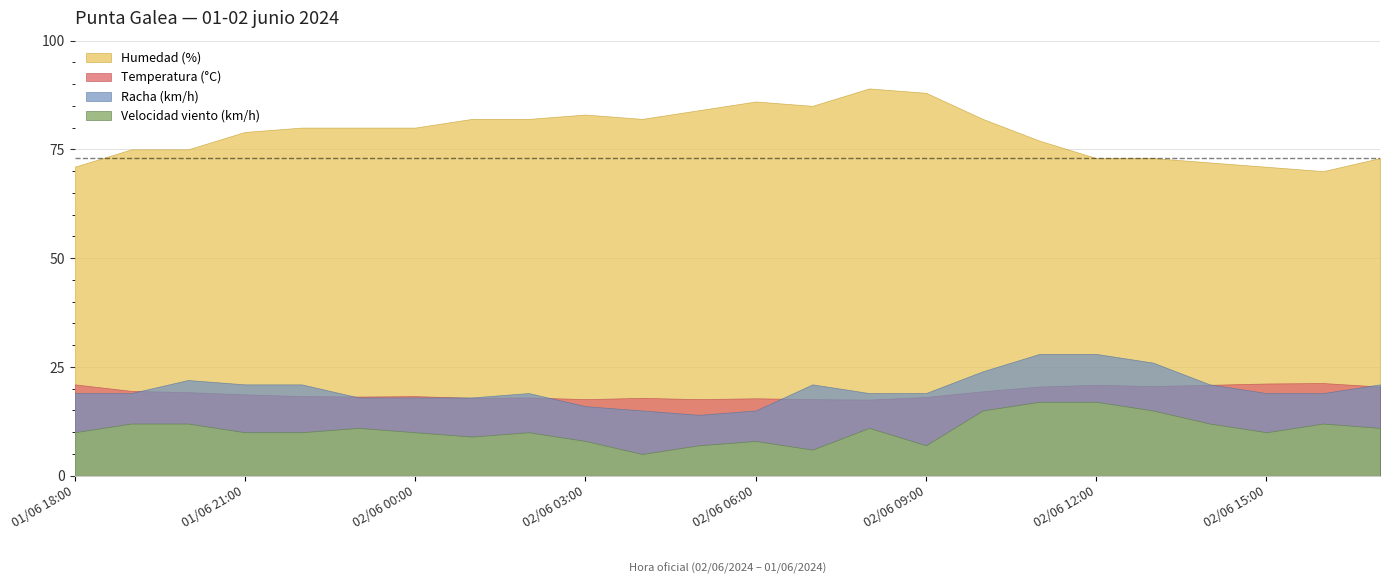

Reading left to right, extract all data points from this chart.

Temperatura (°C): 01/06 18:00=21.0	01/06 19:00=19.5	01/06 20:00=19.2	01/06 21:00=18.7	01/06 22:00=18.3	01/06 23:00=18.2	02/06 00:00=18.3	02/06 01:00=17.9	02/06 02:00=18.0	02/06 03:00=17.6	02/06 04:00=17.9	02/06 05:00=17.6	02/06 06:00=17.8	02/06 07:00=17.6	02/06 08:00=17.5	02/06 09:00=18.1	02/06 10:00=19.4	02/06 11:00=20.5	02/06 12:00=20.9	02/06 13:00=20.6	02/06 14:00=20.9	02/06 15:00=21.2	02/06 16:00=21.3	02/06 17:00=20.5
Humedad (%): 01/06 18:00=71.0	01/06 19:00=75.0	01/06 20:00=75.0	01/06 21:00=79.0	01/06 22:00=80.0	01/06 23:00=80.0	02/06 00:00=80.0	02/06 01:00=82.0	02/06 02:00=82.0	02/06 03:00=83.0	02/06 04:00=82.0	02/06 05:00=84.0	02/06 06:00=86.0	02/06 07:00=85.0	02/06 08:00=89.0	02/06 09:00=88.0	02/06 10:00=82.0	02/06 11:00=77.0	02/06 12:00=73.0	02/06 13:00=73.0	02/06 14:00=72.0	02/06 15:00=71.0	02/06 16:00=70.0	02/06 17:00=73.0
Velocidad viento (km/h): 01/06 18:00=10.0	01/06 19:00=12.0	01/06 20:00=12.0	01/06 21:00=10.0	01/06 22:00=10.0	01/06 23:00=11.0	02/06 00:00=10.0	02/06 01:00=9.0	02/06 02:00=10.0	02/06 03:00=8.0	02/06 04:00=5.0	02/06 05:00=7.0	02/06 06:00=8.0	02/06 07:00=6.0	02/06 08:00=11.0	02/06 09:00=7.0	02/06 10:00=15.0	02/06 11:00=17.0	02/06 12:00=17.0	02/06 13:00=15.0	02/06 14:00=12.0	02/06 15:00=10.0	02/06 16:00=12.0	02/06 17:00=11.0
Racha (km/h): 01/06 18:00=19.0	01/06 19:00=19.0	01/06 20:00=22.0	01/06 21:00=21.0	01/06 22:00=21.0	01/06 23:00=18.0	02/06 00:00=18.0	02/06 01:00=18.0	02/06 02:00=19.0	02/06 03:00=16.0	02/06 04:00=15.0	02/06 05:00=14.0	02/06 06:00=15.0	02/06 07:00=21.0	02/06 08:00=19.0	02/06 09:00=19.0	02/06 10:00=24.0	02/06 11:00=28.0	02/06 12:00=28.0	02/06 13:00=26.0	02/06 14:00=21.0	02/06 15:00=19.0	02/06 16:00=19.0	02/06 17:00=21.0